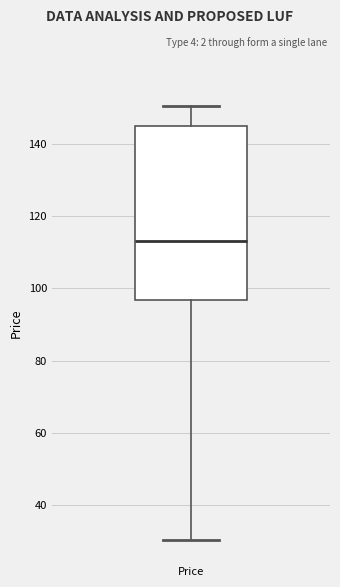

Transcribe this box plot: give where the median line is, the range the box spans, and where the two whiskers end, as read against the y-axis. The values are not printed on the chart, so give them approximately, as read against the axis.

median 112, box 96 to 144, whiskers 30 to 150